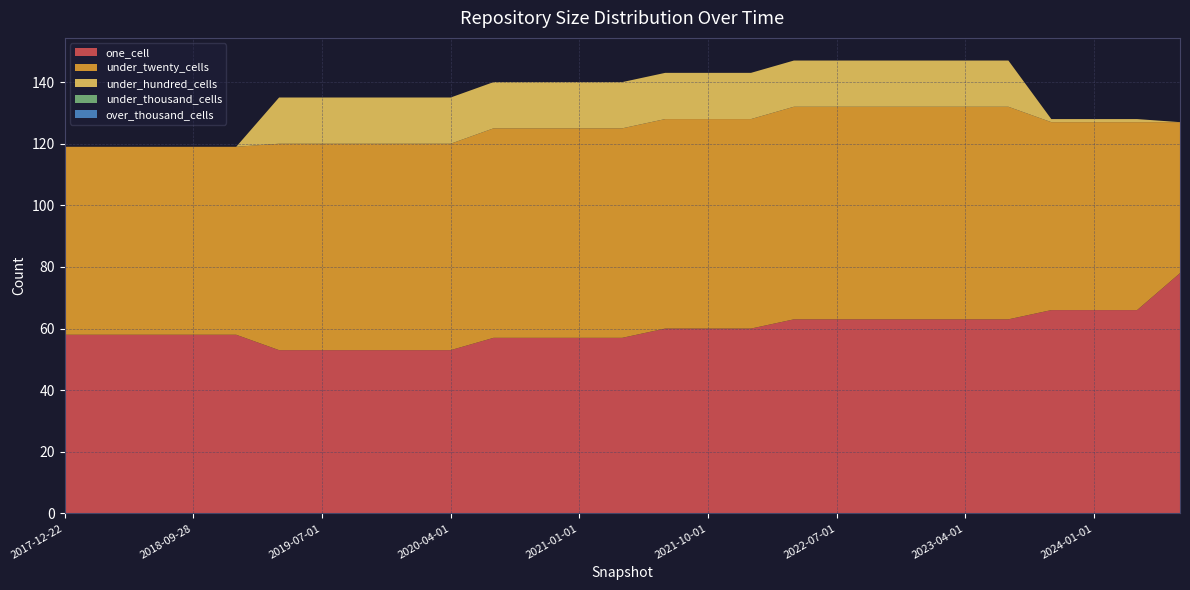

Reading right to left, what are all the values shown in this chart?

one_cell: 2024-07-01=78	2024-04-01=66	2024-01-01=66	2023-10-01=66	2023-07-01=63	2023-04-01=63	2023-01-01=63	2022-10-01=63	2022-07-01=63	2022-04-01=63	2022-01-01=60	2021-10-01=60	2021-07-01=60	2021-04-01=57	2021-01-01=57	2020-10-01=57	2020-07-01=57	2020-04-01=53	2020-01-01=53	2019-10-09=53	2019-07-01=53	2019-04-06=53	2019-01-01=58	2018-09-28=58	2018-07-11=58	2018-04-09=58	2017-12-22=58
under_twenty_cells: 2024-07-01=49	2024-04-01=61	2024-01-01=61	2023-10-01=61	2023-07-01=69	2023-04-01=69	2023-01-01=69	2022-10-01=69	2022-07-01=69	2022-04-01=69	2022-01-01=68	2021-10-01=68	2021-07-01=68	2021-04-01=68	2021-01-01=68	2020-10-01=68	2020-07-01=68	2020-04-01=67	2020-01-01=67	2019-10-09=67	2019-07-01=67	2019-04-06=67	2019-01-01=61	2018-09-28=61	2018-07-11=61	2018-04-09=61	2017-12-22=61
under_hundred_cells: 2024-07-01=0	2024-04-01=1	2024-01-01=1	2023-10-01=1	2023-07-01=15	2023-04-01=15	2023-01-01=15	2022-10-01=15	2022-07-01=15	2022-04-01=15	2022-01-01=15	2021-10-01=15	2021-07-01=15	2021-04-01=15	2021-01-01=15	2020-10-01=15	2020-07-01=15	2020-04-01=15	2020-01-01=15	2019-10-09=15	2019-07-01=15	2019-04-06=15	2019-01-01=0	2018-09-28=0	2018-07-11=0	2018-04-09=0	2017-12-22=0
under_thousand_cells: 2024-07-01=0	2024-04-01=0	2024-01-01=0	2023-10-01=0	2023-07-01=0	2023-04-01=0	2023-01-01=0	2022-10-01=0	2022-07-01=0	2022-04-01=0	2022-01-01=0	2021-10-01=0	2021-07-01=0	2021-04-01=0	2021-01-01=0	2020-10-01=0	2020-07-01=0	2020-04-01=0	2020-01-01=0	2019-10-09=0	2019-07-01=0	2019-04-06=0	2019-01-01=0	2018-09-28=0	2018-07-11=0	2018-04-09=0	2017-12-22=0
over_thousand_cells: 2024-07-01=0	2024-04-01=0	2024-01-01=0	2023-10-01=0	2023-07-01=0	2023-04-01=0	2023-01-01=0	2022-10-01=0	2022-07-01=0	2022-04-01=0	2022-01-01=0	2021-10-01=0	2021-07-01=0	2021-04-01=0	2021-01-01=0	2020-10-01=0	2020-07-01=0	2020-04-01=0	2020-01-01=0	2019-10-09=0	2019-07-01=0	2019-04-06=0	2019-01-01=0	2018-09-28=0	2018-07-11=0	2018-04-09=0	2017-12-22=0